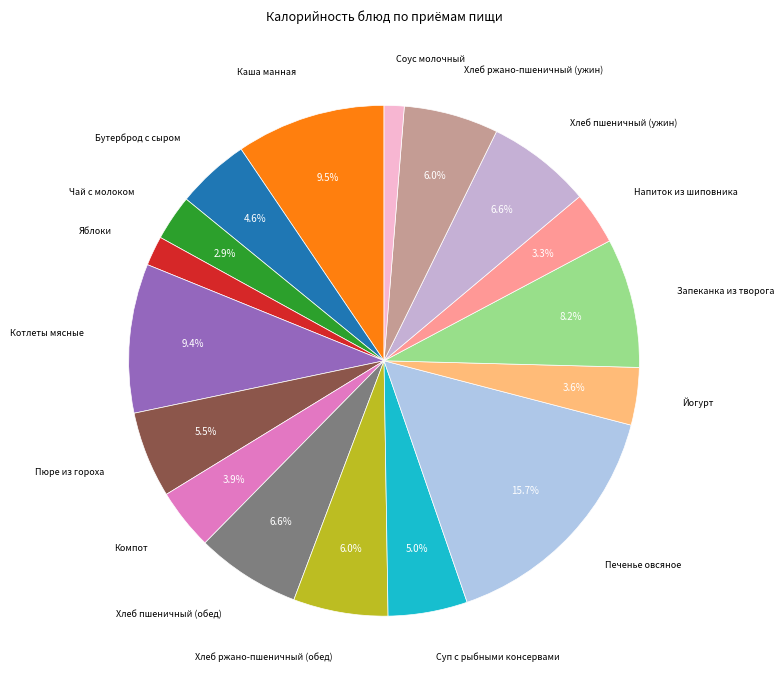

How many slices are in this pie chart?

17